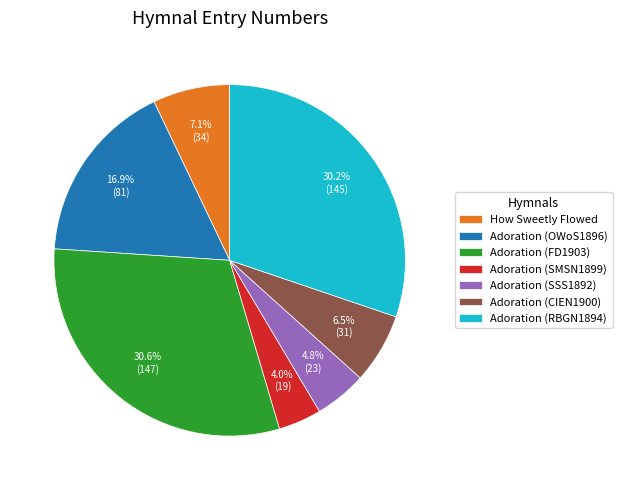

True or false: Adoration (RBGN1894) accounts for 23% of the total.

False